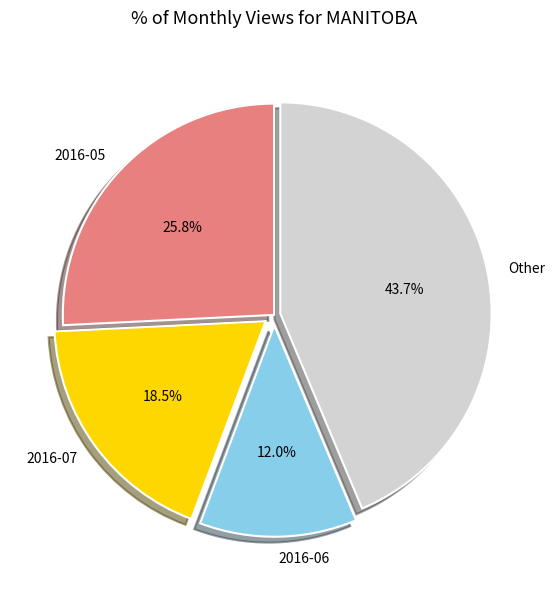

What portion of the pie excludes 2016-07?

81.5%